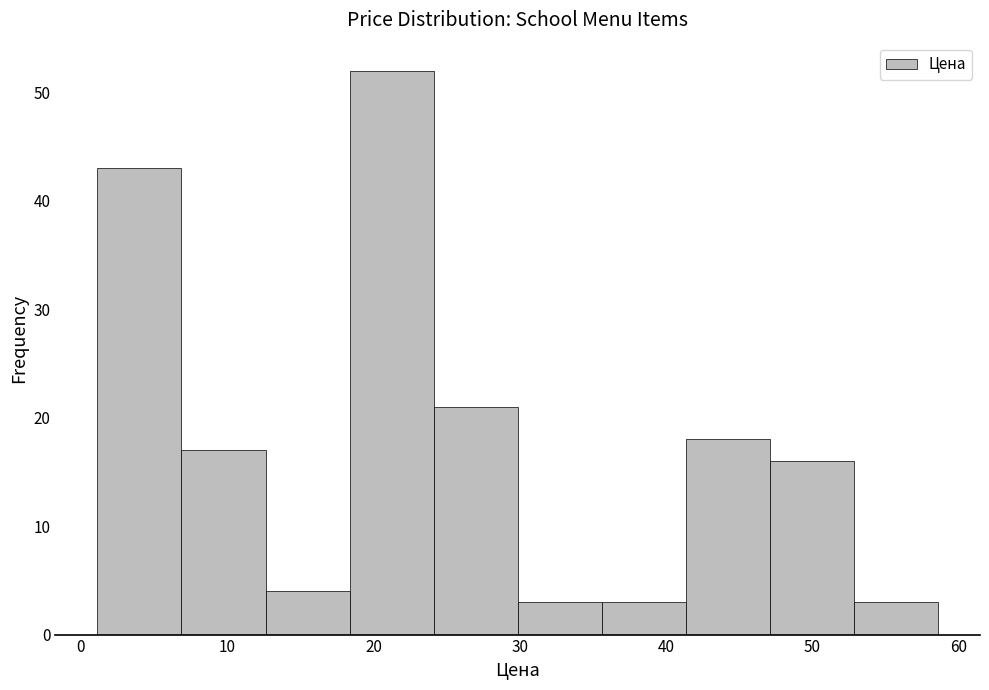

What is the height of the bar covering 24 to 30 on the x-axis? Neither the bar edges nor the heights are printed on the chart, so give them approximately, as read against the axes.

21